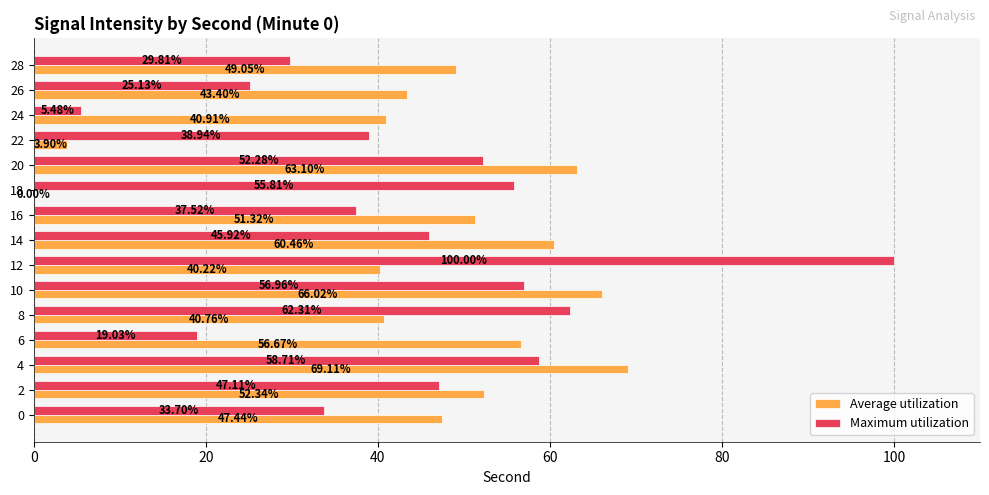

Which series has the largest total across all categories?

Average utilization